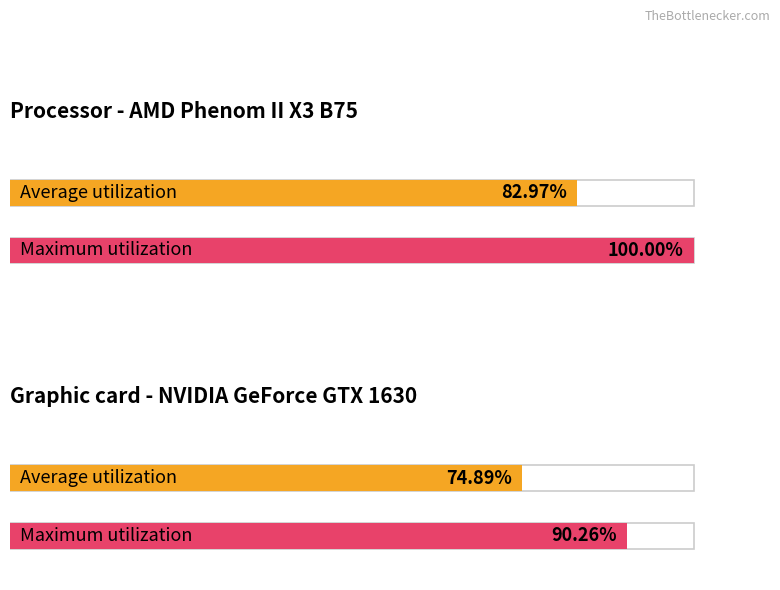

The value of Maximum utilization at Раздел J is 126.4. True or false?

False